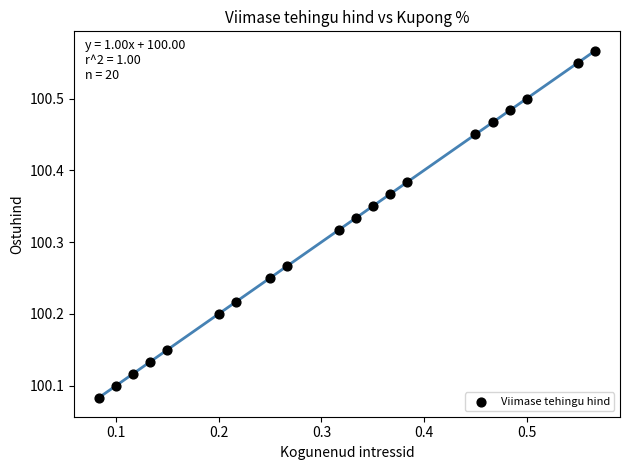

What is the range of Y values (max minus min)?

0.5